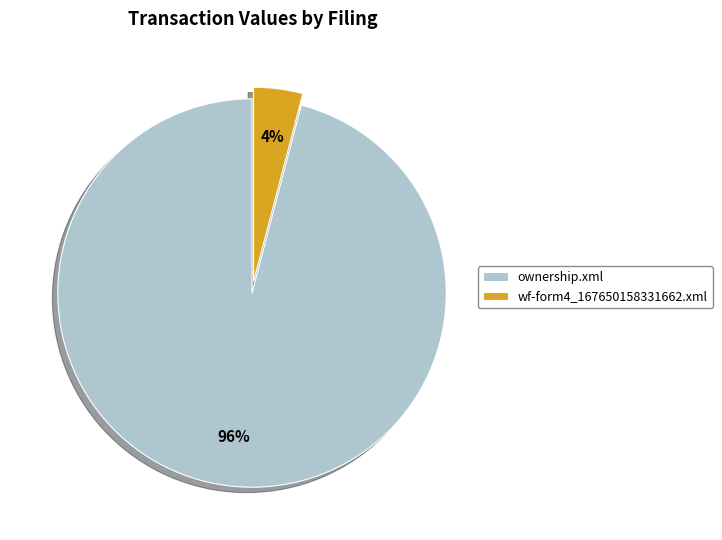

Which category has the biggest portion of the pie?

ownership.xml